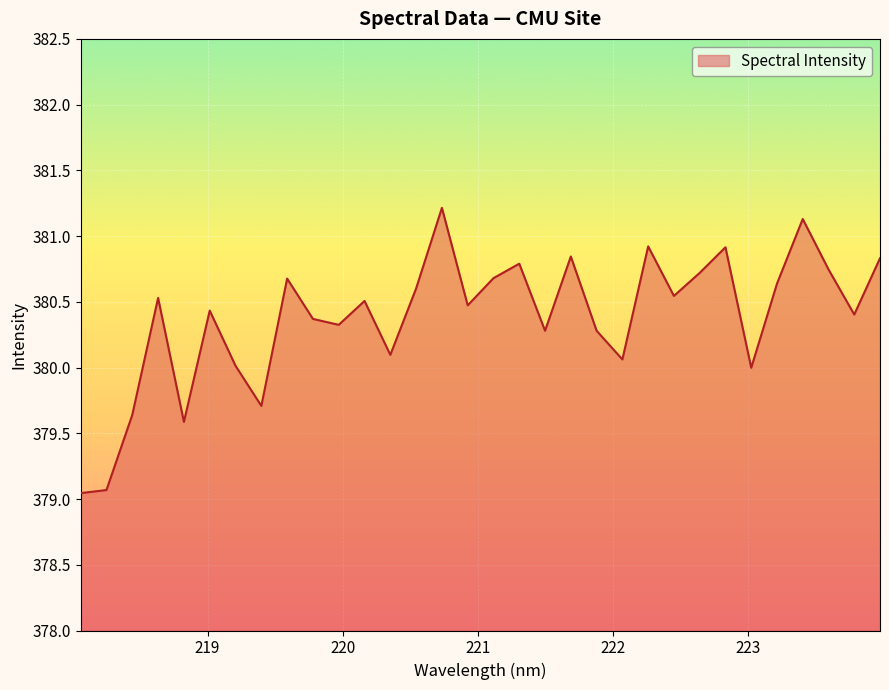

What is the difference between the maximum and minimum values?

2.2